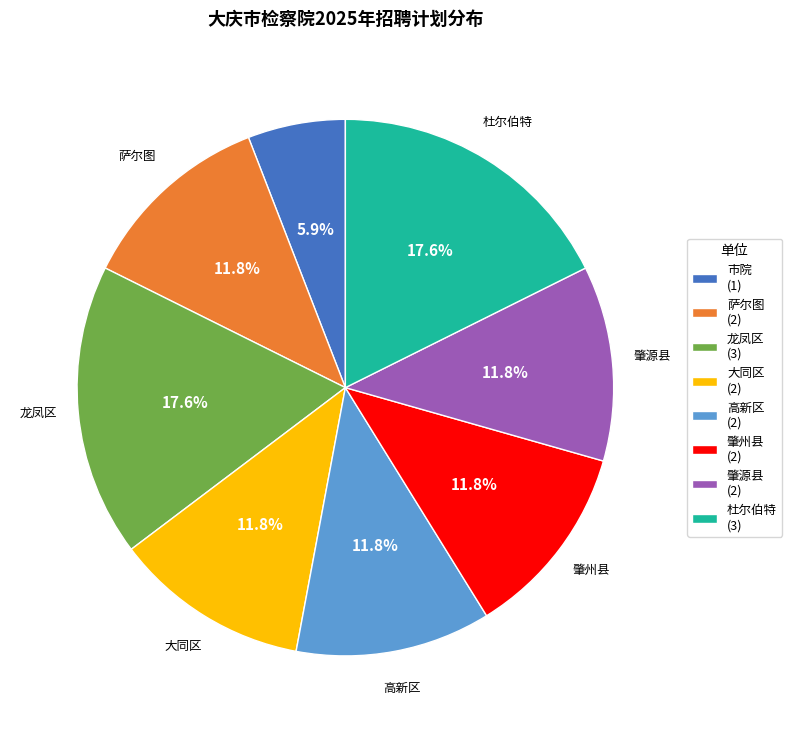

What is the ratio of the value at 杜尔伯特 (3) to the value at 肇州县 (2)?

1.5